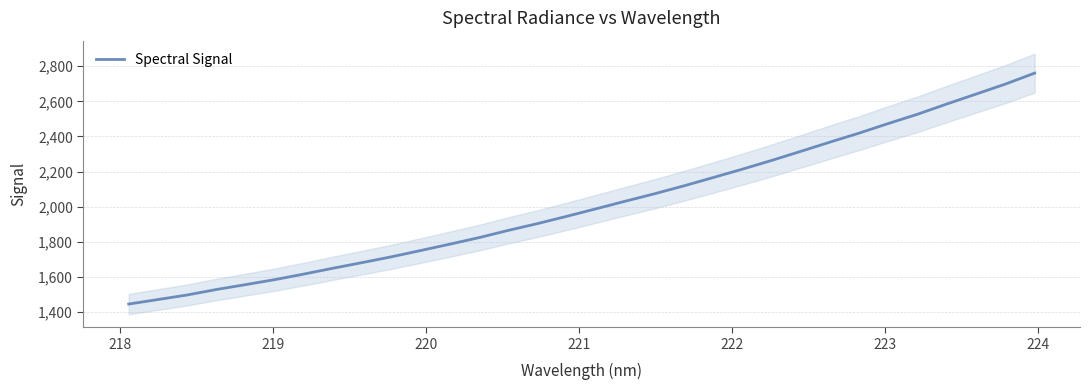

What is the minimum value for Spectral Signal?

1446.4